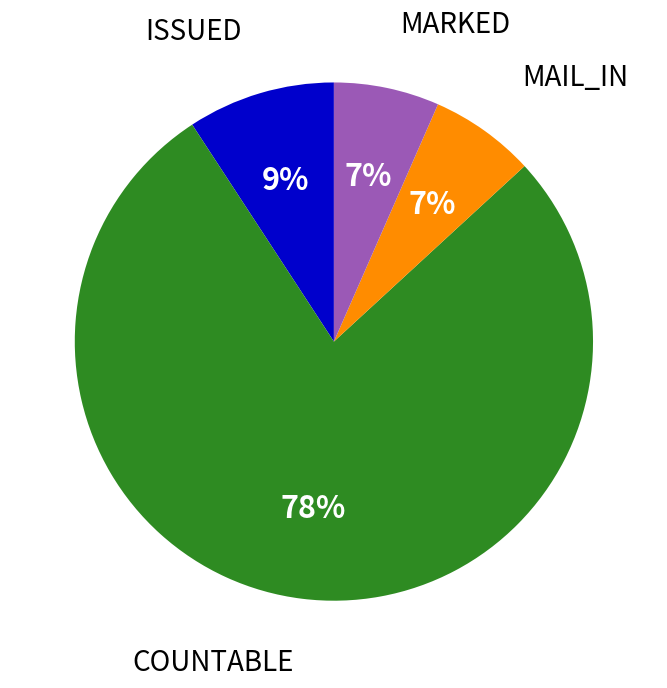

Is the sum of ISSUED and MARKED greater than half?

No